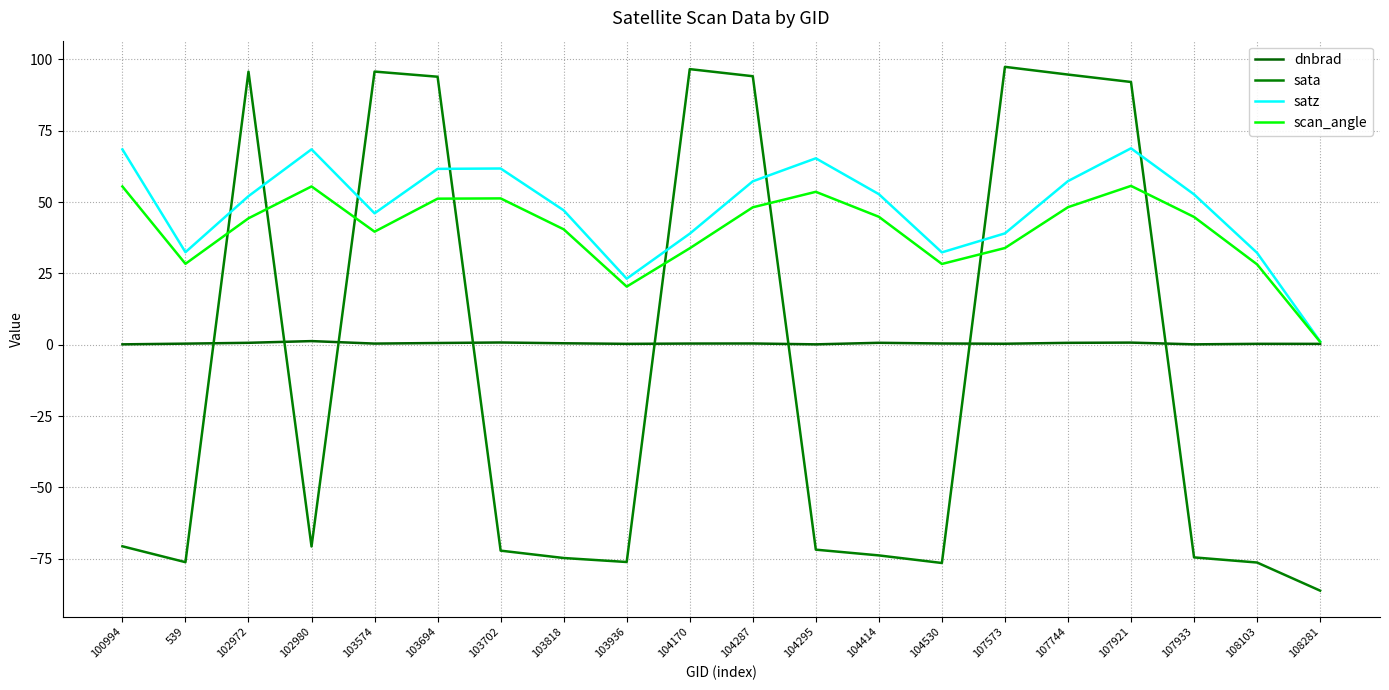

Is this an area chart (filled region under the line)?

No